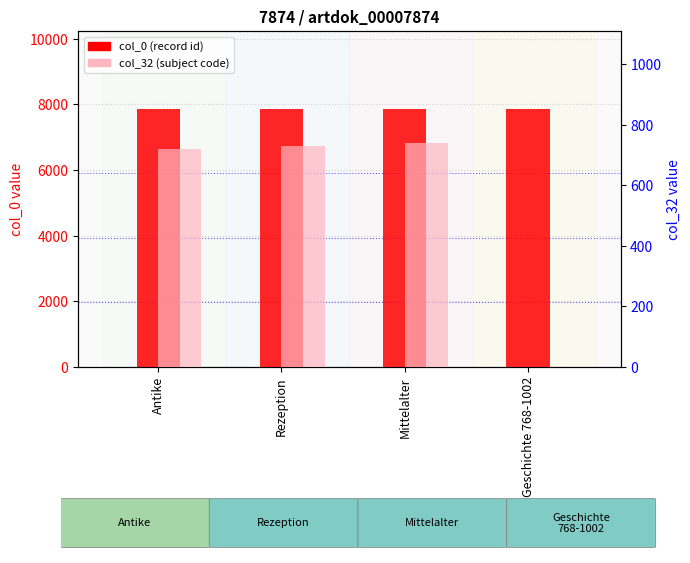

What is the sum of the col_32 values at Geschichte 768-1002 and Rezeption?

730